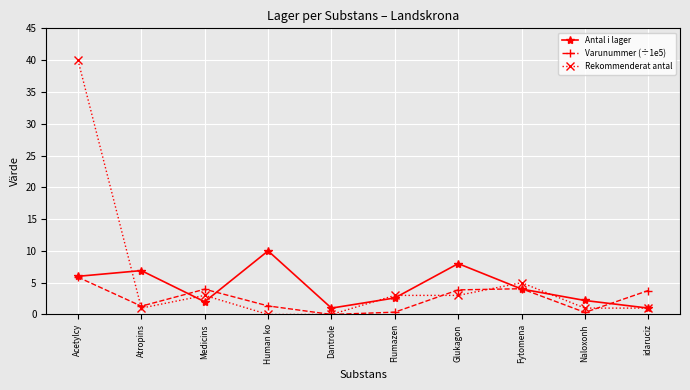

True or false: Varunummer (÷1e5) has a value of 1.3 at Atropins.

True